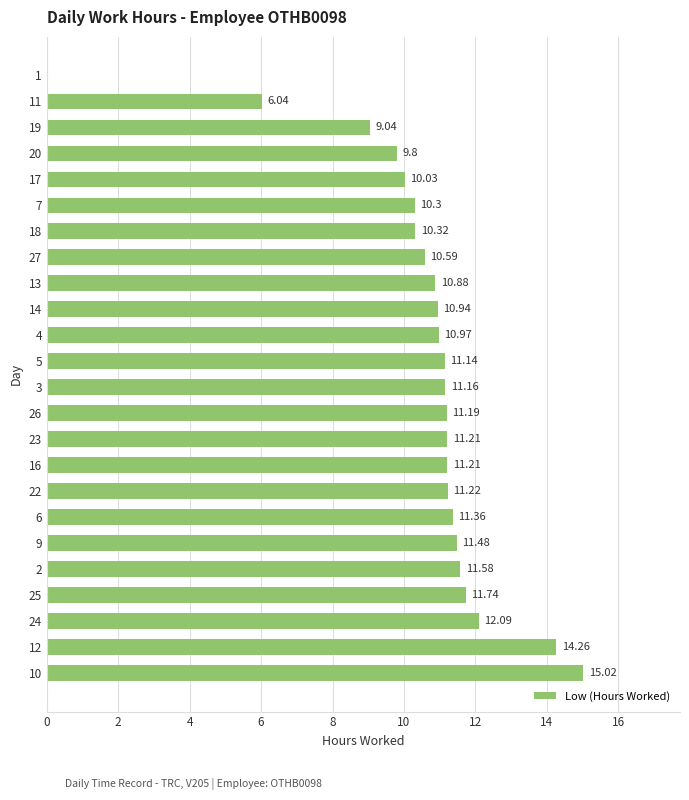

True or false: the data shows 16.4 at 14.

False